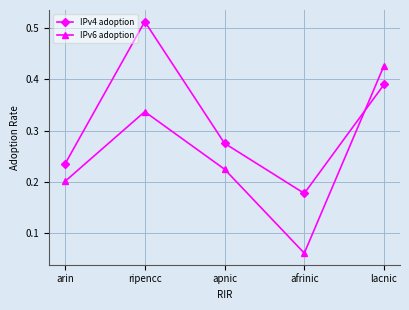

True or false: IPv4 adoption has a value of 0.2 at afrinic.

True